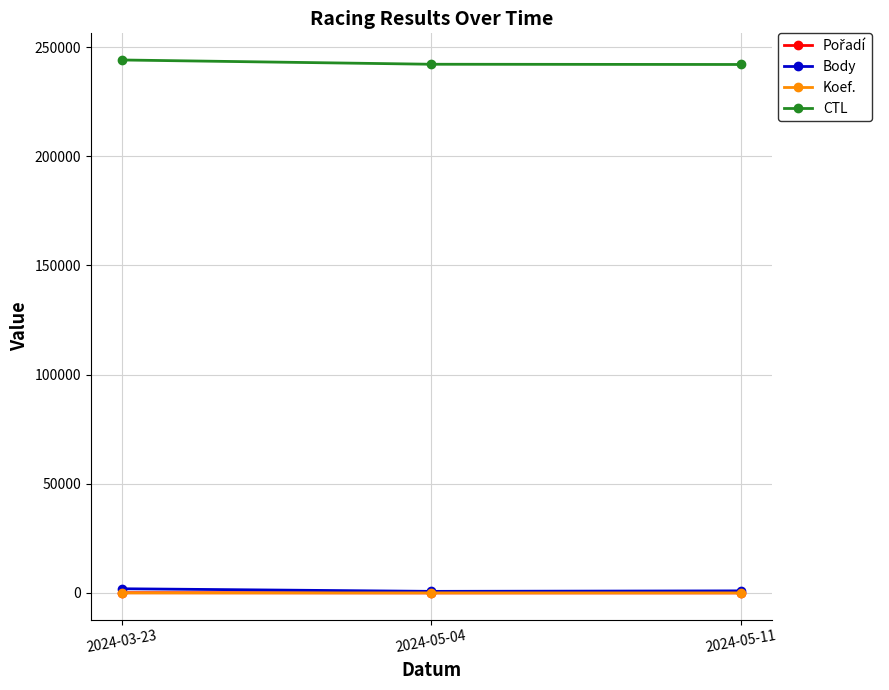

What value does the Koef. series have at 2024-05-11?

7